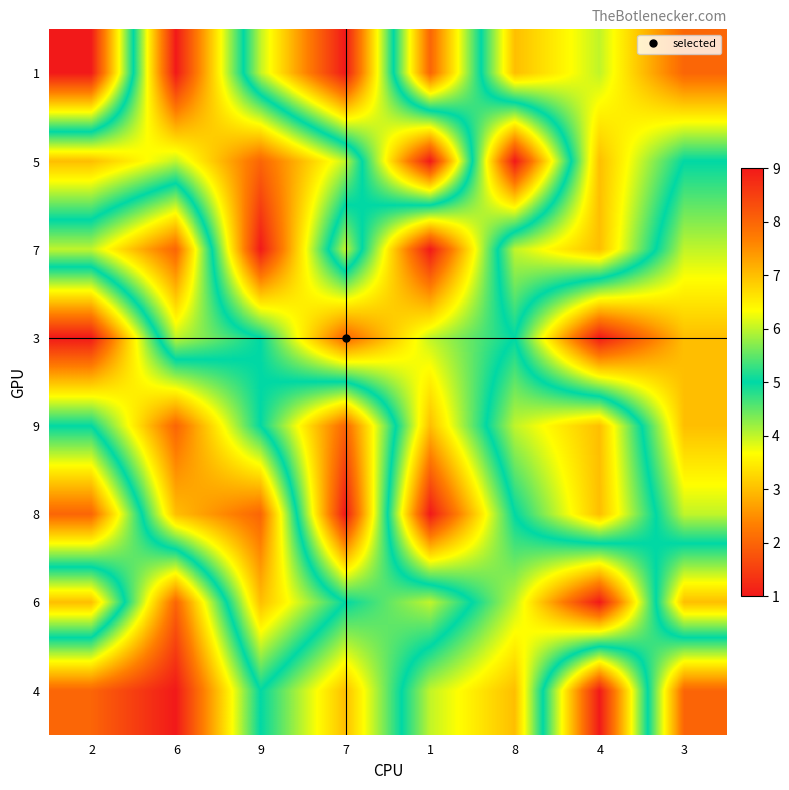

Rank the series by their maximum value, from lowest to highest.

9, 4, 1, 5, 7, 3, 8, 6